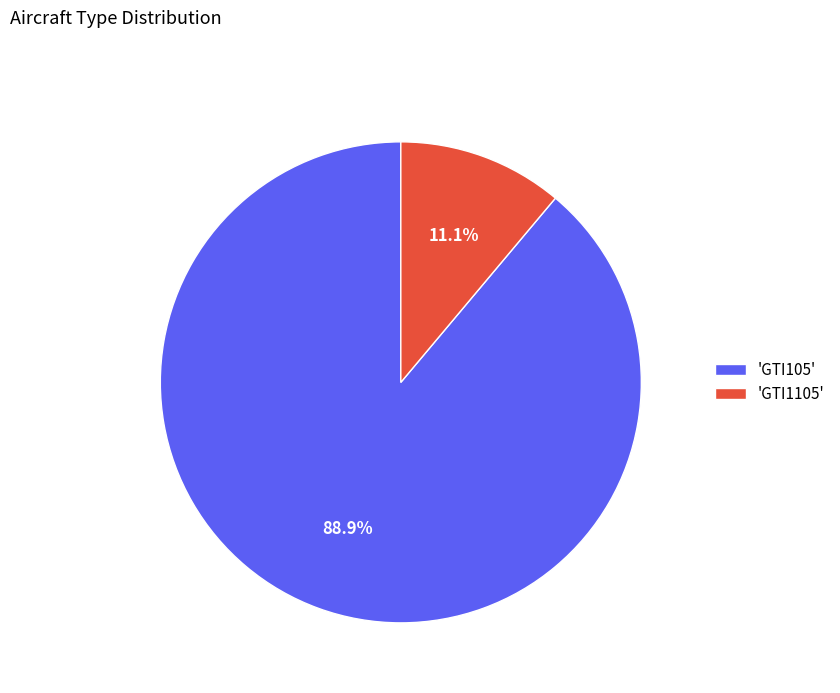

Which slice represents more than half of the pie?

'GTI105'